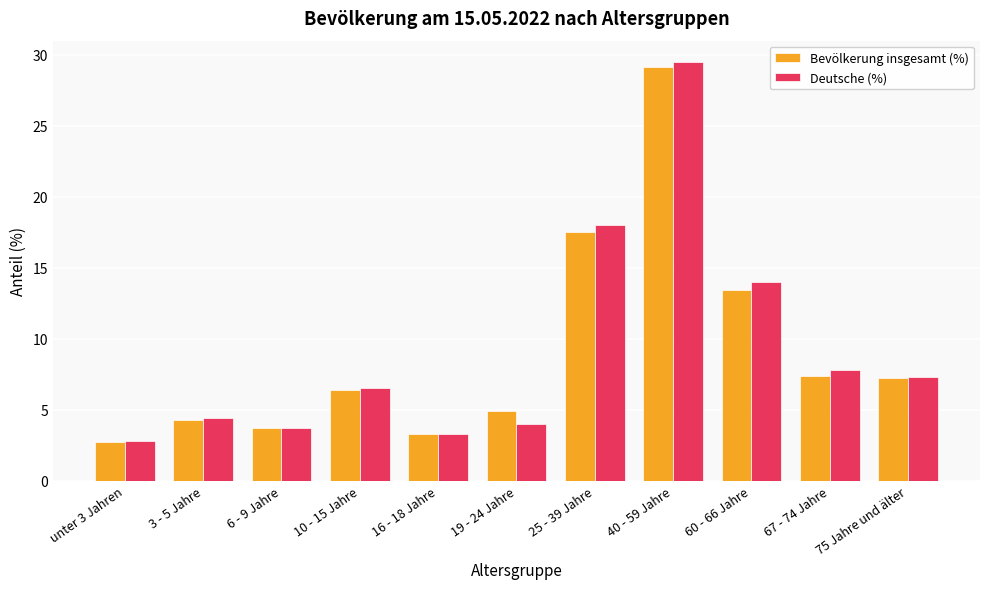

What is the difference between the highest and lowest values at 75 Jahre und älter?

0.1